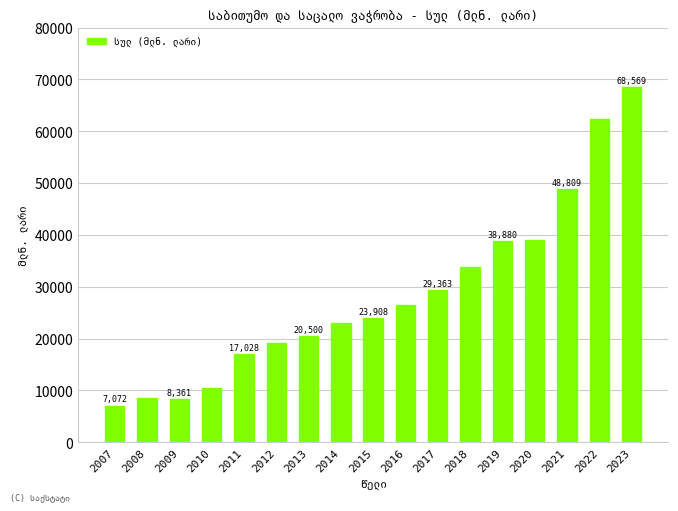

The value at 2010 is 7133.9. True or false?

False